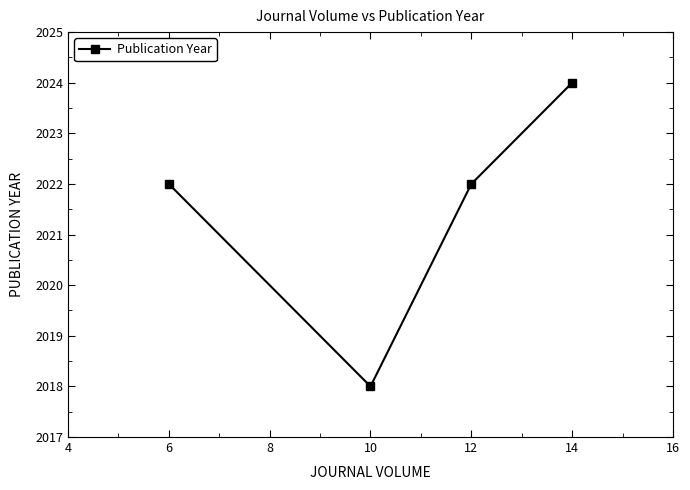

How many categories are shown in the chart?

4